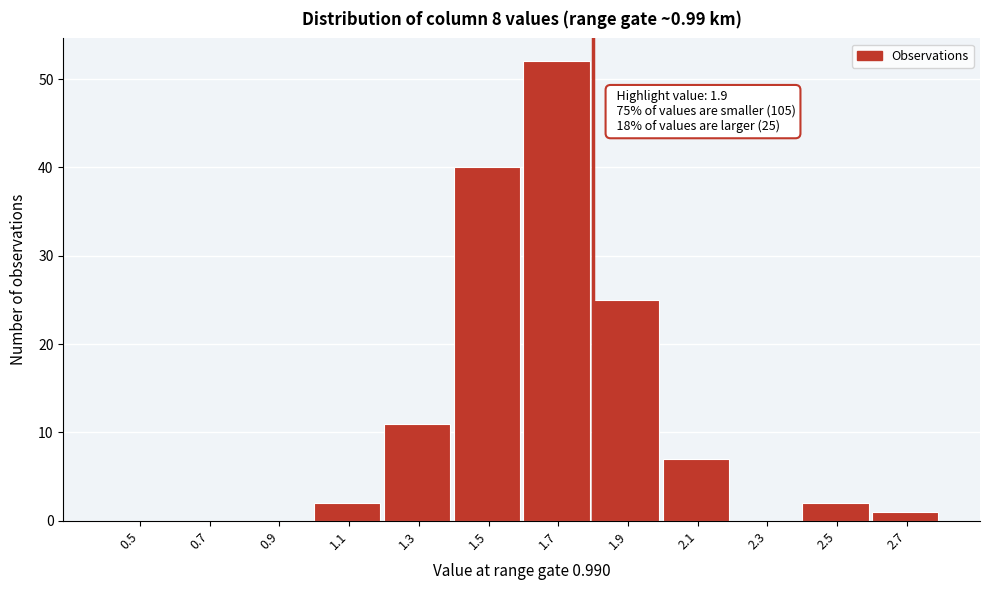

Reading left to right, what are all the values shown in this chart?

0.5=0	0.7=0	0.9=0	1.1=2	1.3=11	1.5=40	1.7=52	1.9=25	2.1=7	2.3=0	2.5=2	2.7=1